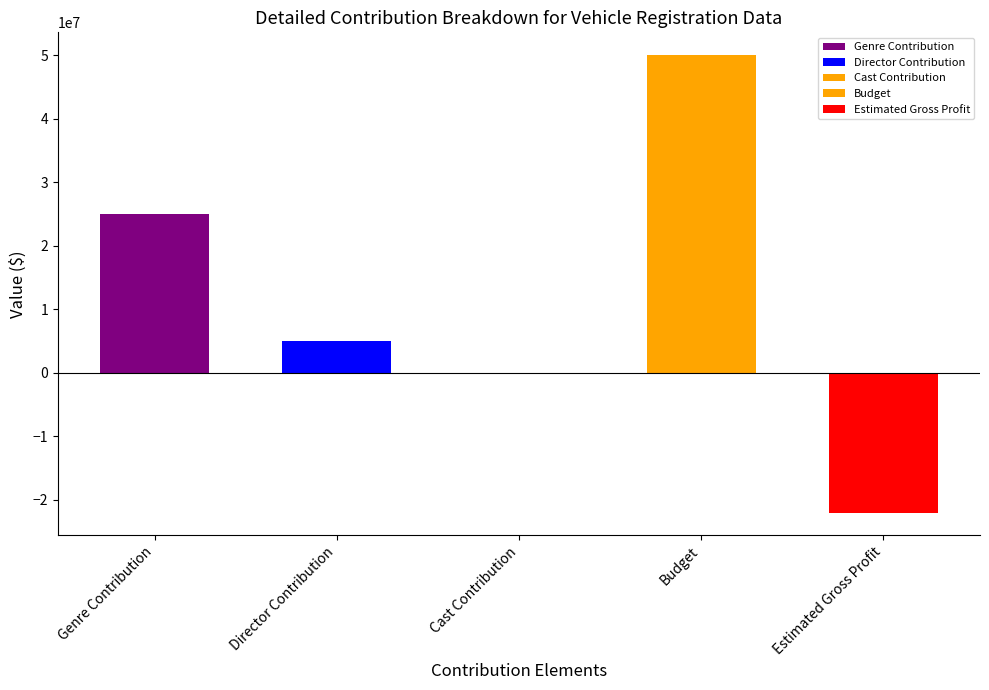

Reading left to right, list all the values displayed in this chart.

25000000	5000000	0	50000000	-22000000